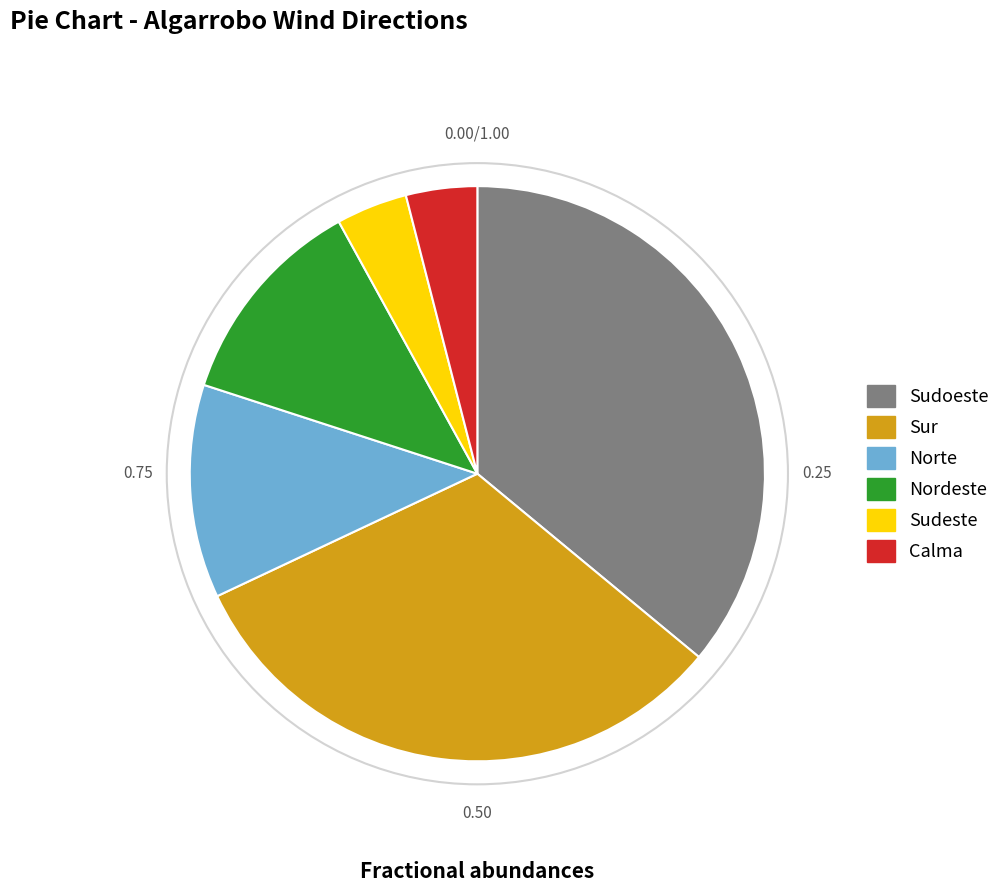

Which category has the biggest portion of the pie?

Sudoeste